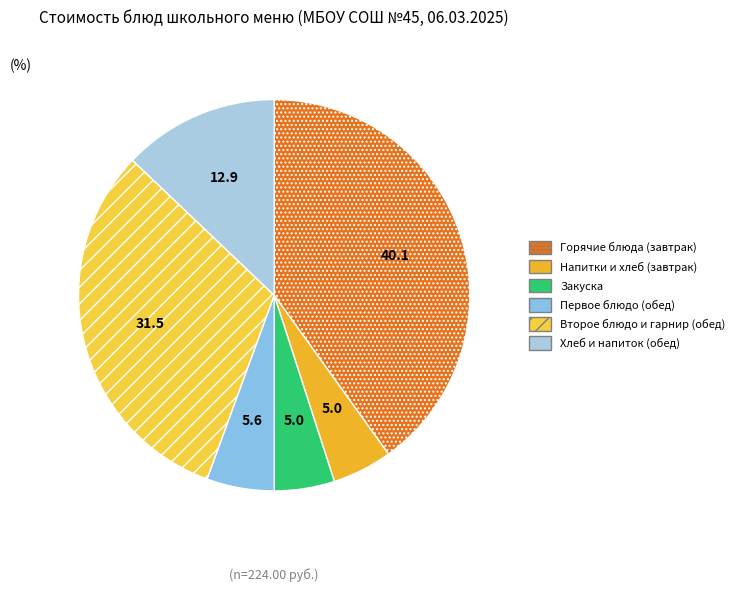

Is there a majority slice in this chart?

No